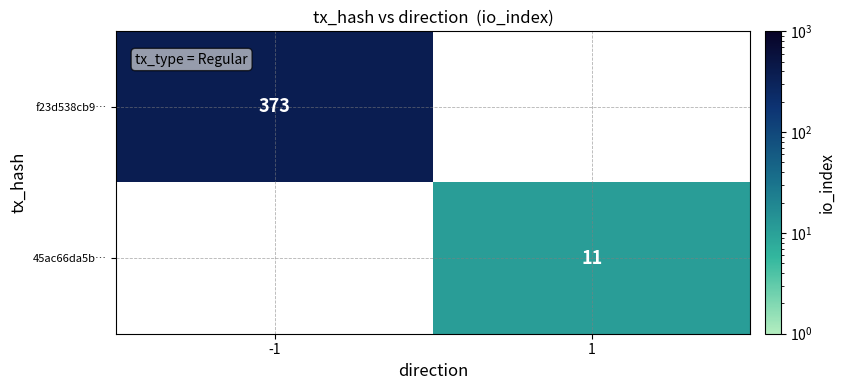

Is the value of 45ac66da5b… at 1 greater than the value of f23d538cb9… at -1?

No